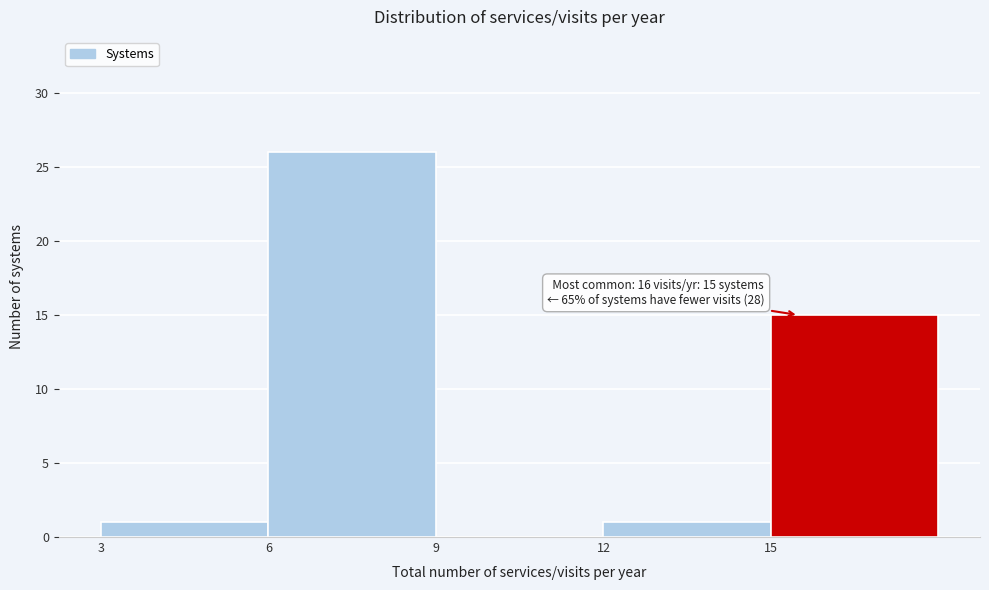

Over which range of the x-axis is the bar tallest?

6 to 9